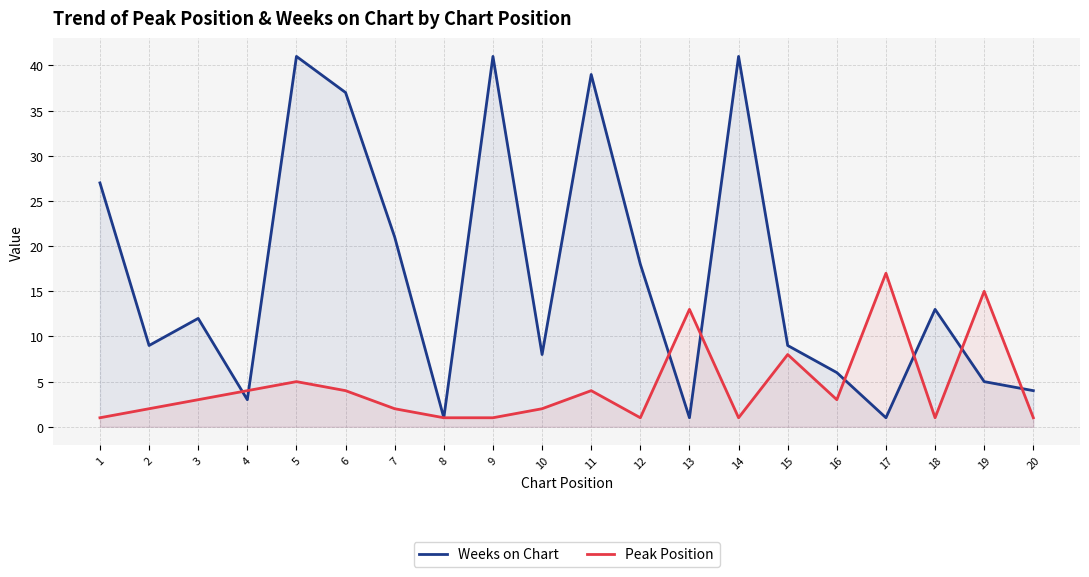

Which series ends up on top after the final intersection of Weeks on Chart and Peak Position?

Weeks on Chart